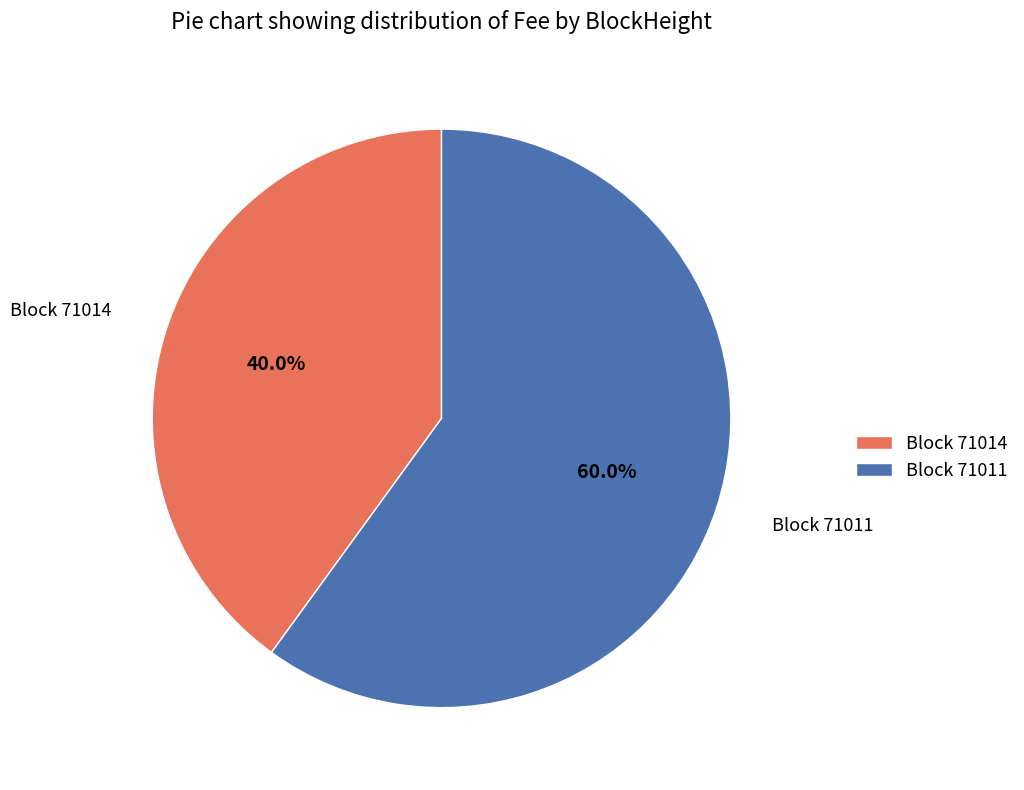

Which has a higher value, Block 71014 or Block 71011?

Block 71011